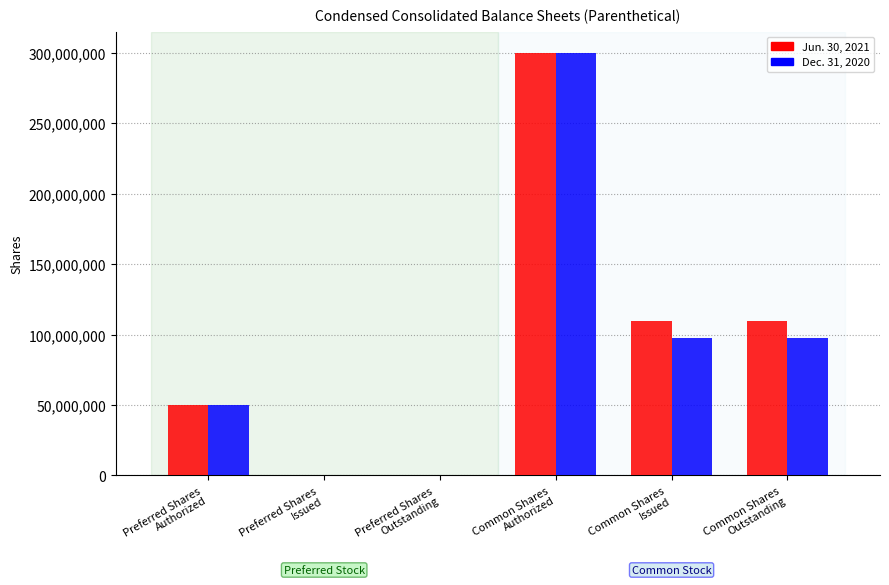

At which category is the sum across all series the highest?

Common Shares
Authorized